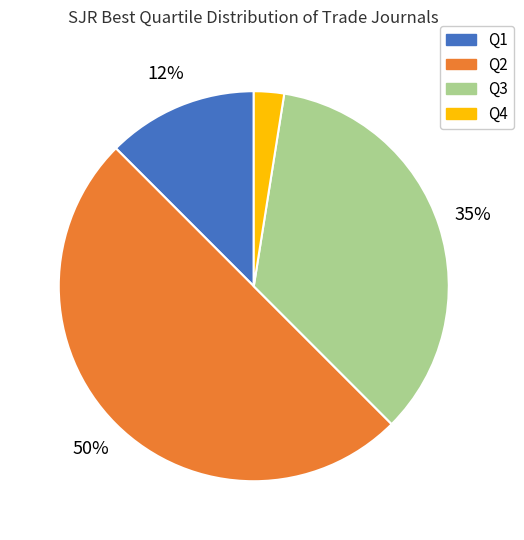

Which category has the biggest portion of the pie?

Q2